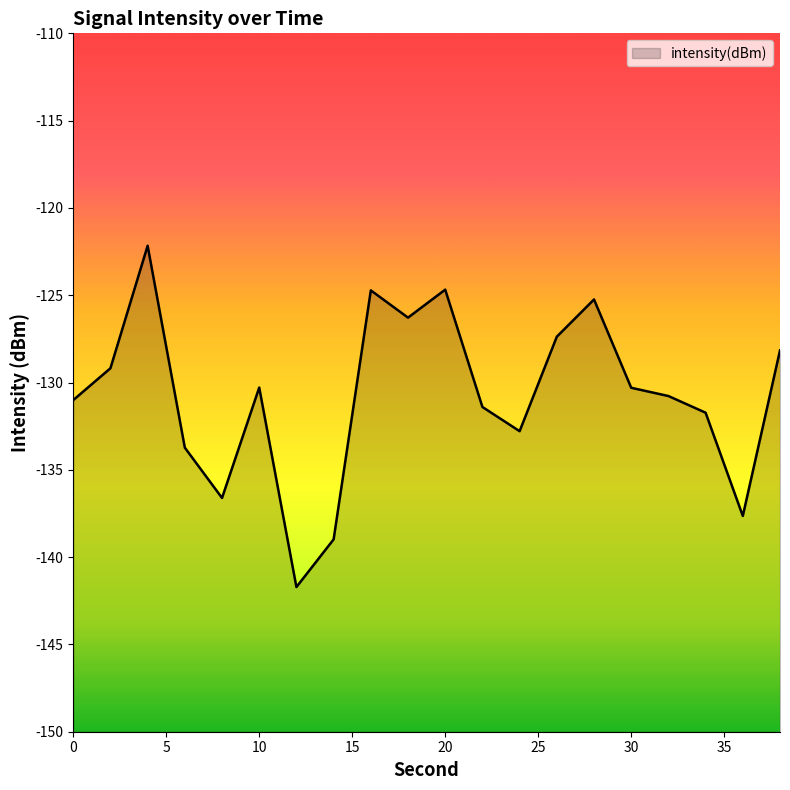

The chart shows a value of -31.2 at 10. True or false?

False